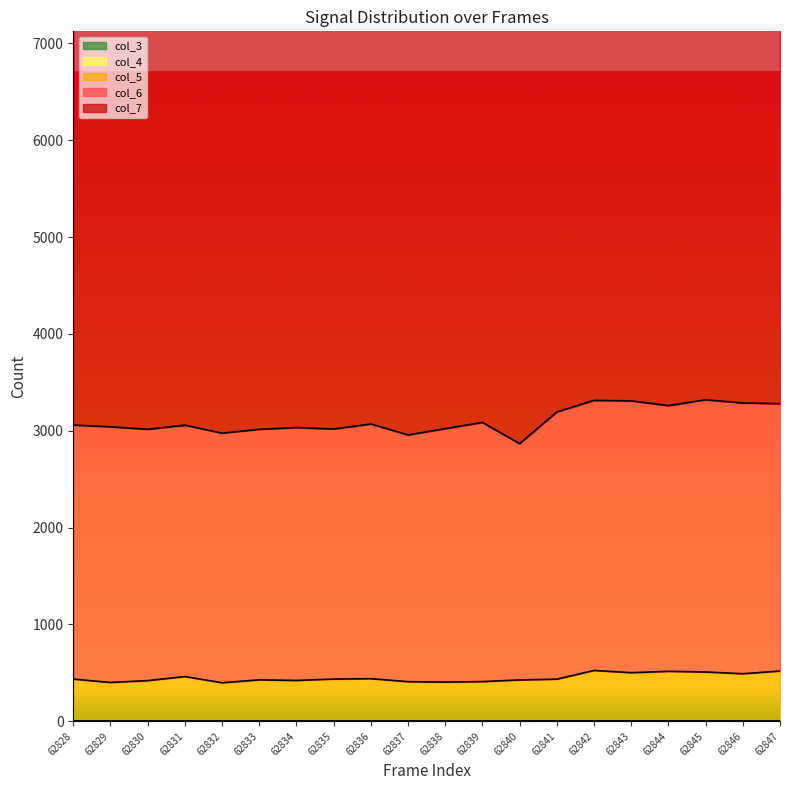

Where is the first local maximum for col_6?

62829